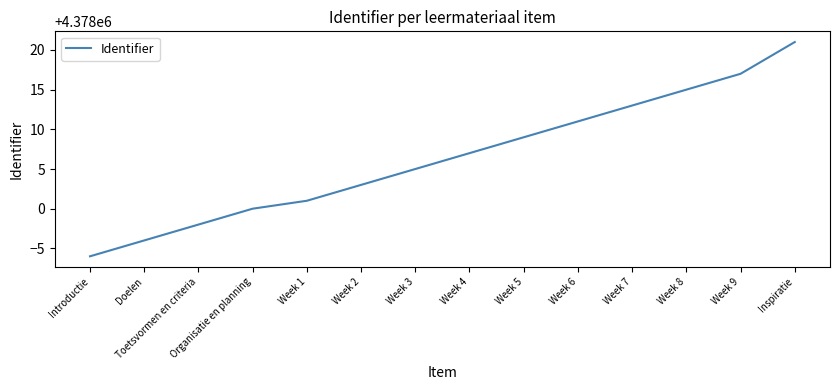

Which label corresponds to the largest value in the chart?

Inspiratie